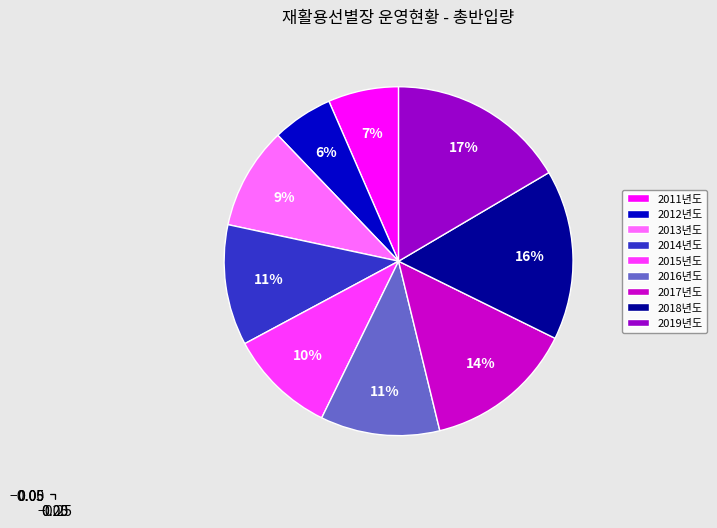

To the nearest percent, what is the difference between the largest and smallest slice percentages?

11%